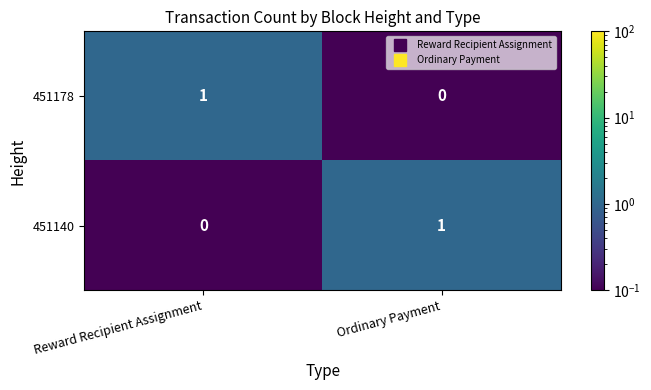

True or false: 451178 has a value of 0 at Ordinary Payment.

True